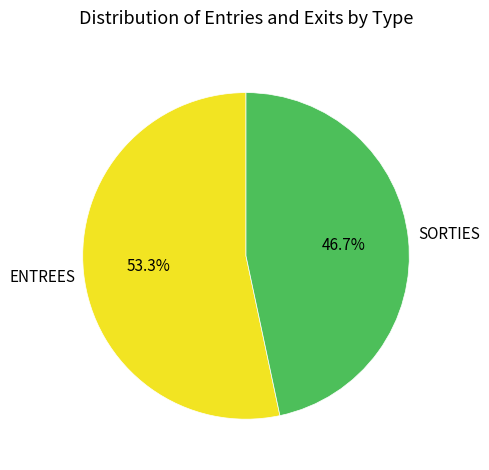

Approximately how many times larger is the value at SORTIES compared to ENTREES?

0.9